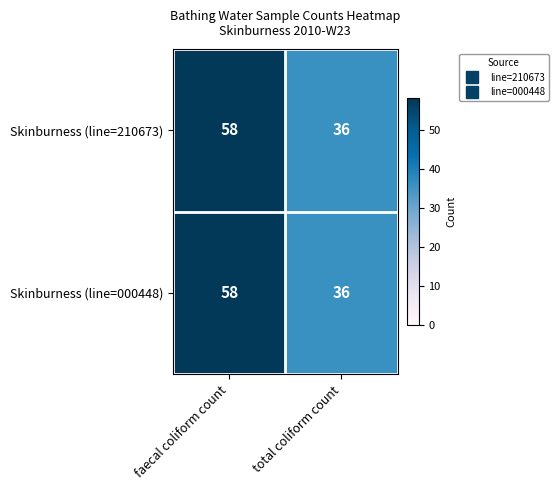

How many series are shown in this chart?

2